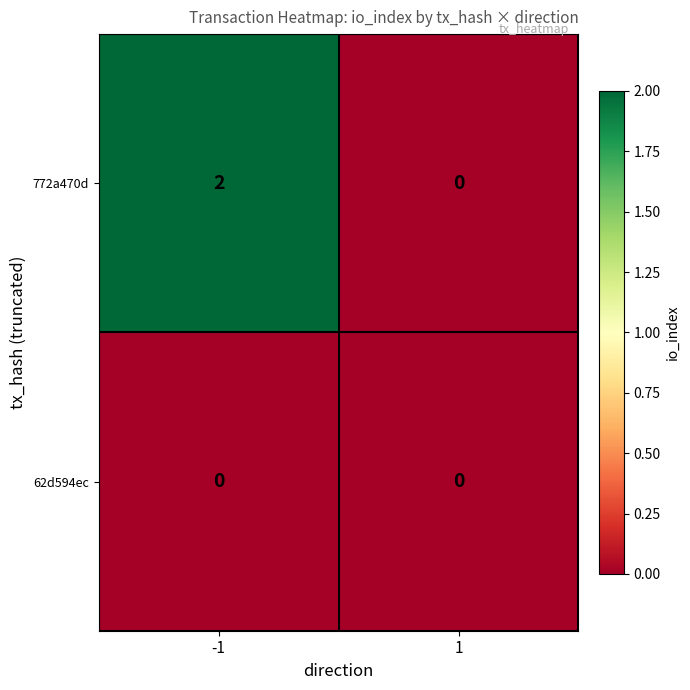

At which category is the sum across all series the highest?

-1